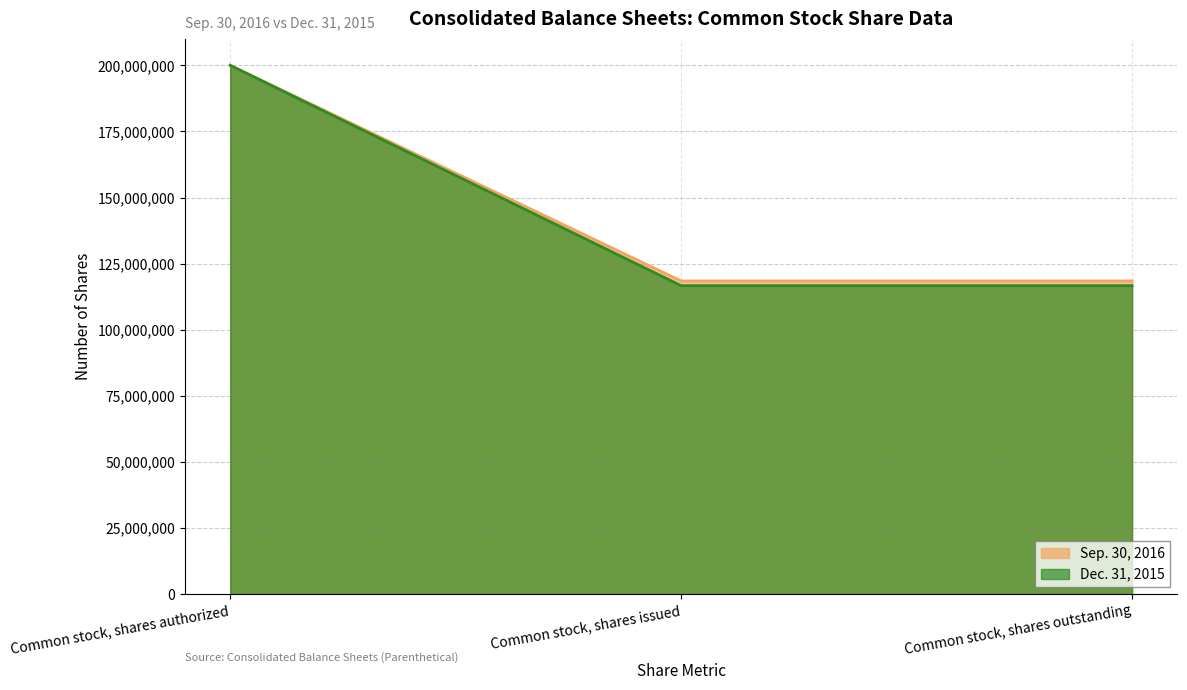

Does the chart display data point markers on the line(s)?

No